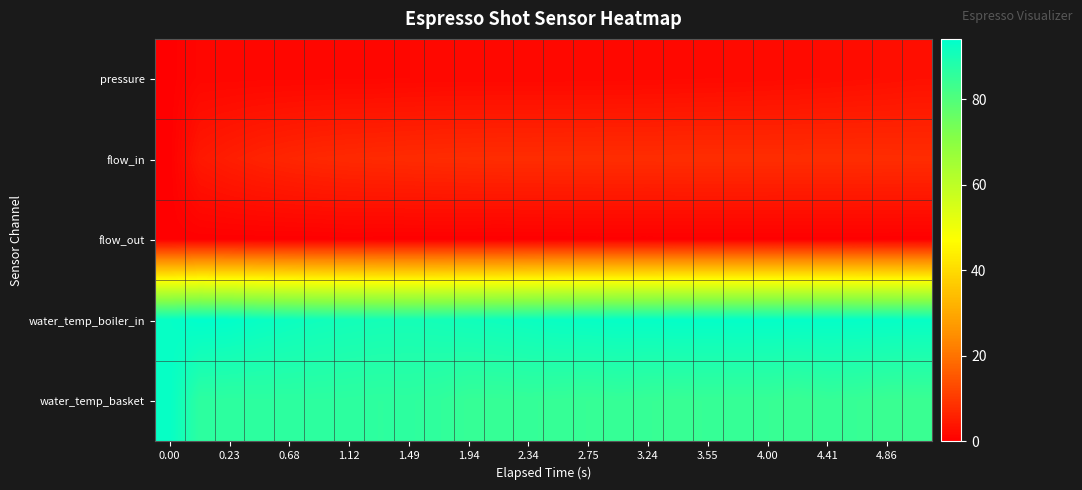

Reading left to right, transcribe all the data shown in this chart.

pressure: 0.0	1.2	1.2	1.2	1.2	1.3	1.3	1.3	1.4	1.4	1.5	1.5	1.5	1.5	1.5	1.5	1.6	1.6	1.7	1.8	1.9	2.0	2.2	2.3	2.5	2.8
flow_in: 0.0	4.2	5.3	6.0	6.6	7.0	7.2	7.4	7.6	7.7	7.8	7.8	7.8	7.9	7.9	7.9	7.9	8.0	8.0	8.0	8.0	7.9	8.0	7.9	7.9	7.8
flow_out: 0.0	0.0	0.0	0.0	0.0	0.0	0.1	0.0	0.0	0.0	0.0	-0.1	0.0	0.0	0.0	0.0	0.0	0.0	0.0	0.0	0.0	0.0	0.0	0.0	0.0	0.0
water_temp_boiler_in: 93.0	94.2	93.8	92.6	91.9	91.3	90.8	90.5	90.4	90.7	91.1	91.6	92.0	92.5	92.8	93.1	93.1	93.4	93.3	93.4	93.3	93.3	93.3	93.2	93.1	92.9
water_temp_basket: 93.0	86.4	86.2	86.3	86.4	86.3	86.2	86.0	86.1	85.7	84.8	84.8	85.0	84.8	84.6	84.9	84.6	84.4	84.6	84.6	84.6	84.2	84.8	84.6	84.0	84.0